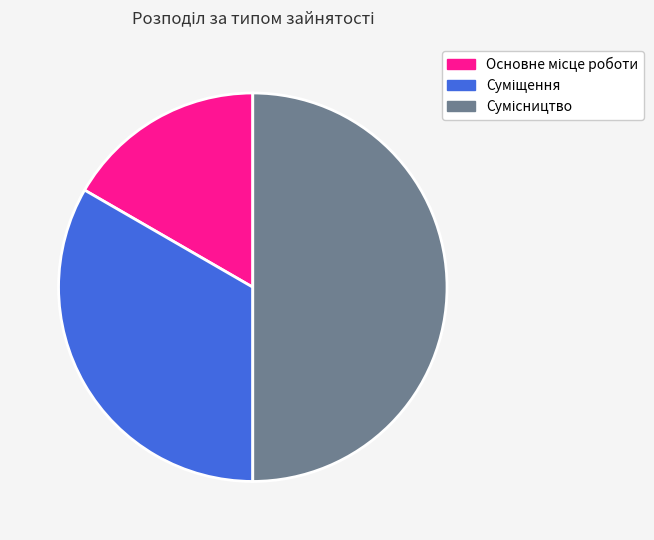

To the nearest percent, what is the average slice percentage?

33%